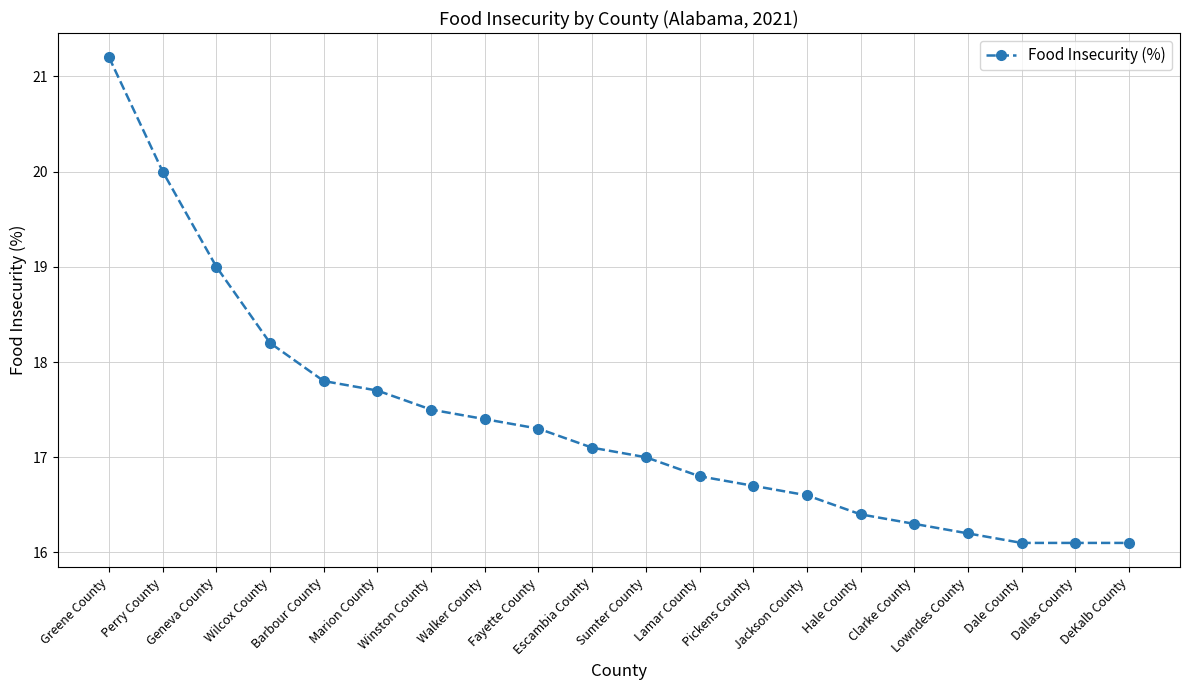

Reading left to right, transcribe all the data shown in this chart.

21.2	20.0	19.0	18.2	17.8	17.7	17.5	17.4	17.3	17.1	17.0	16.8	16.7	16.6	16.4	16.3	16.2	16.1	16.1	16.1